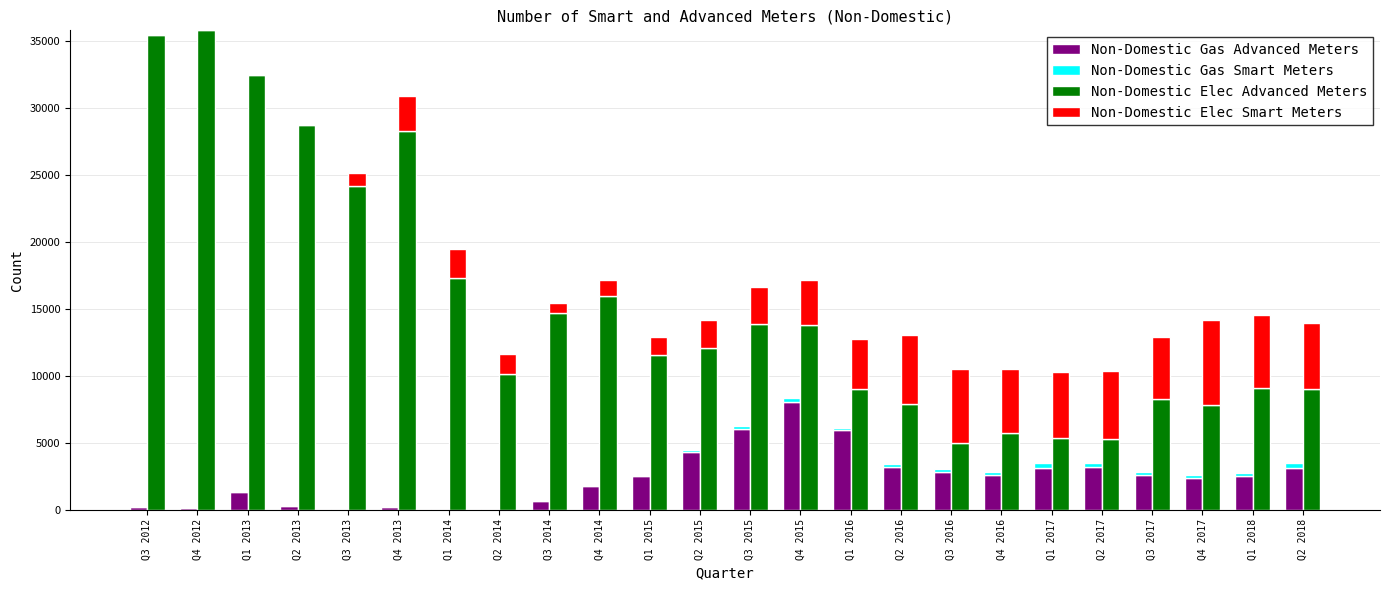

Is the value of Non-Domestic Elec Smart Meters at Q3 2014 greater than the value of Non-Domestic Elec Advanced Meters at Q1 2016?

No